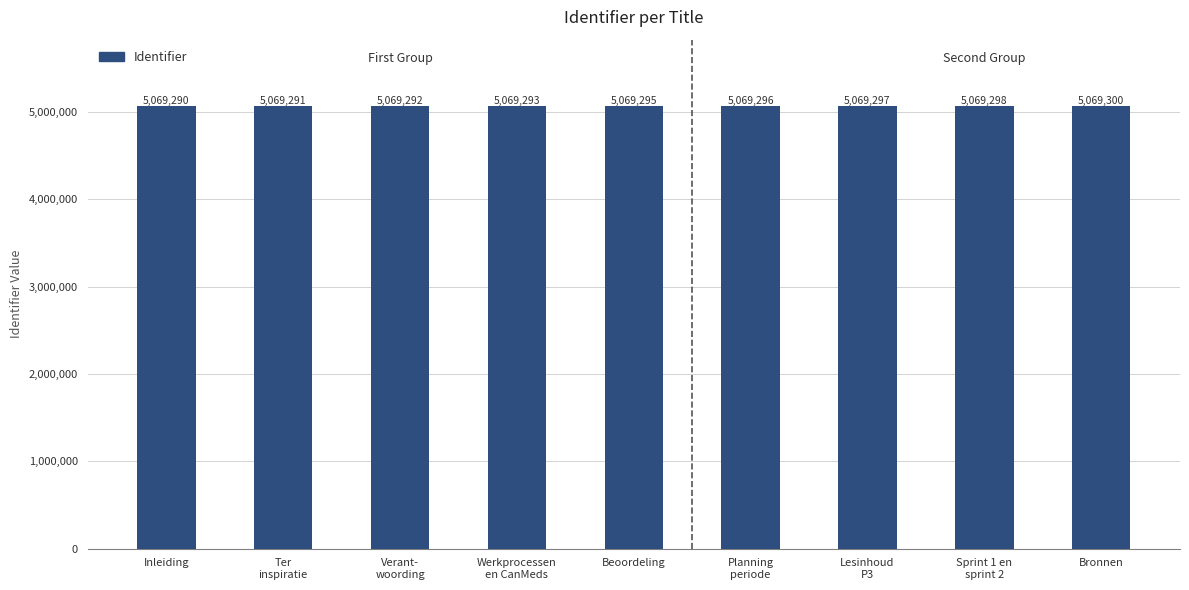

Rank the categories by value from lowest to highest.

Inleiding, Ter
inspiratie, Verant-
woording, Werkprocessen
en CanMeds, Beoordeling, Planning
periode, Lesinhoud
P3, Sprint 1 en
sprint 2, Bronnen